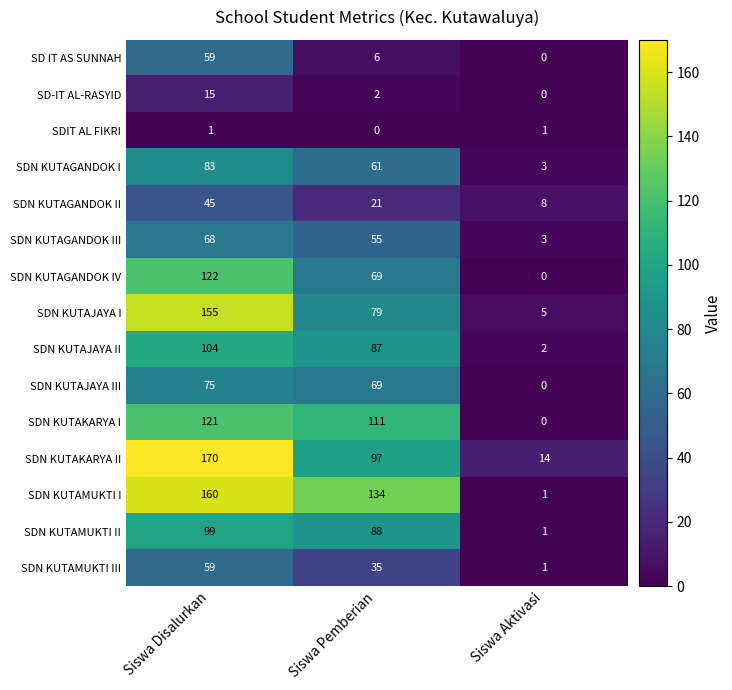

Which series has the widest spread of values?

SDN KUTAMUKTI I